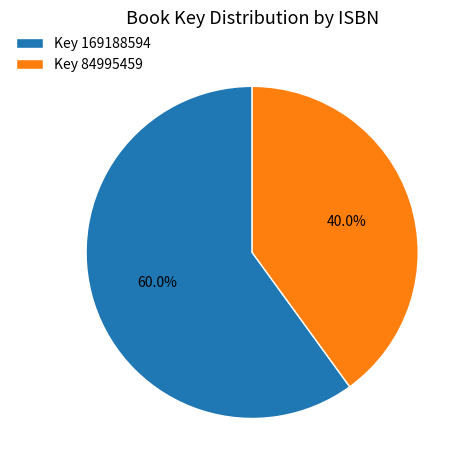

What is the largest slice in the pie chart?

Key 169188594